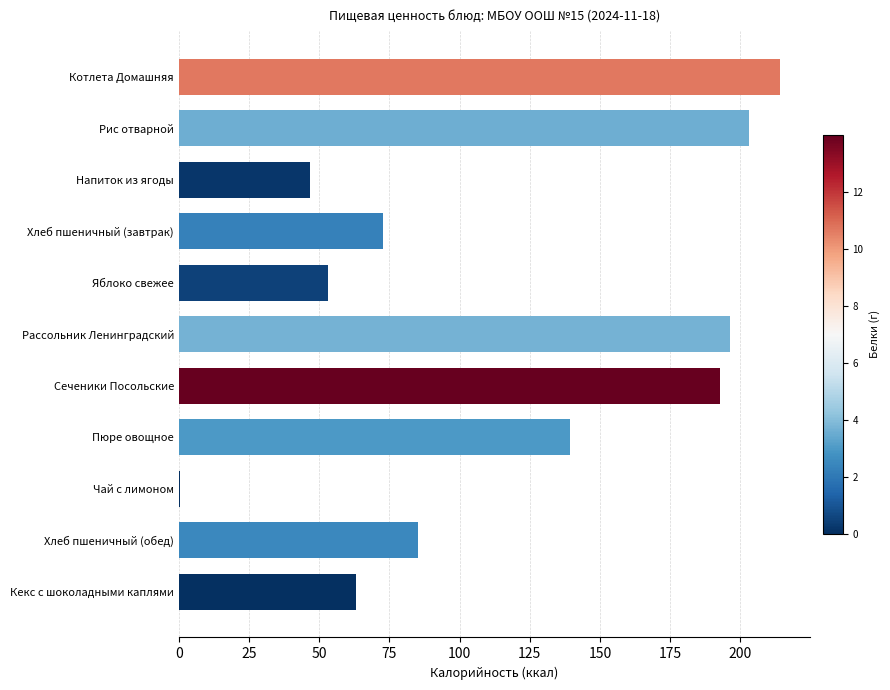

Between Чай с лимоном and Хлеб пшеничный (завтрак), which is larger?

Хлеб пшеничный (завтрак)